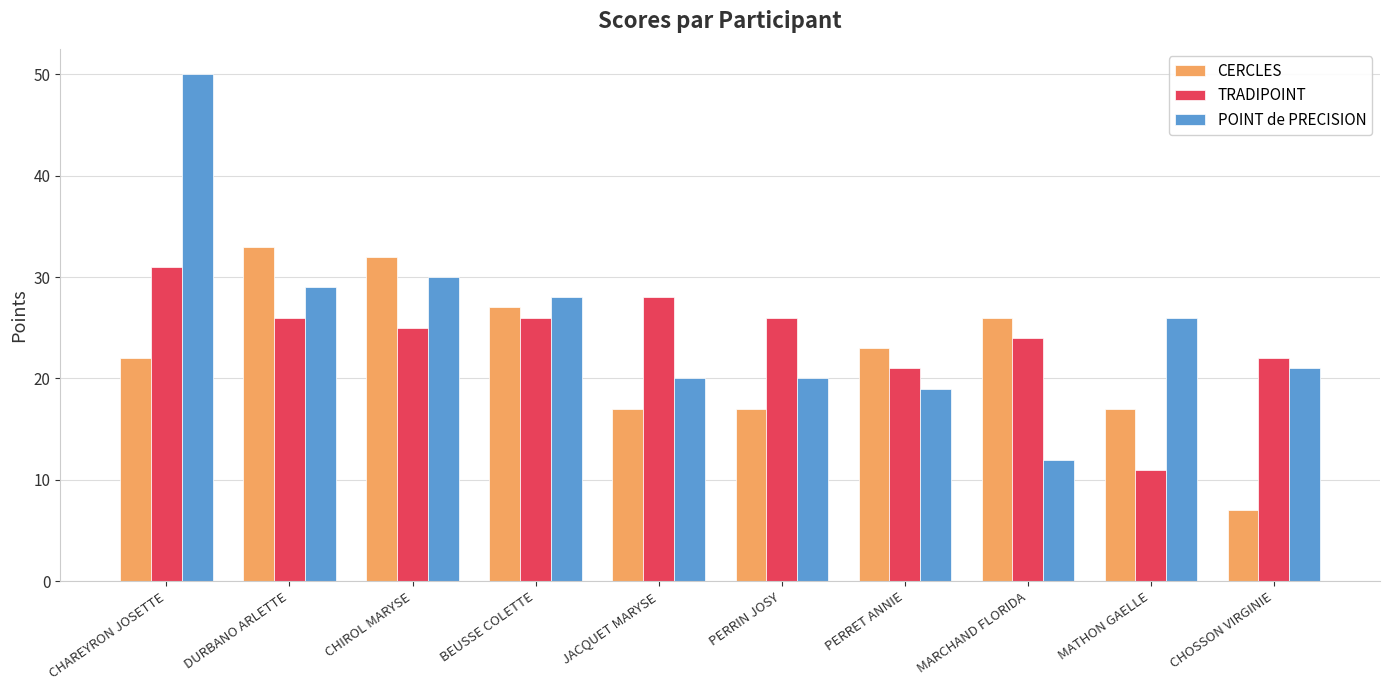

Which series changed the most between DURBANO ARLETTE and PERRIN JOSY?

CERCLES